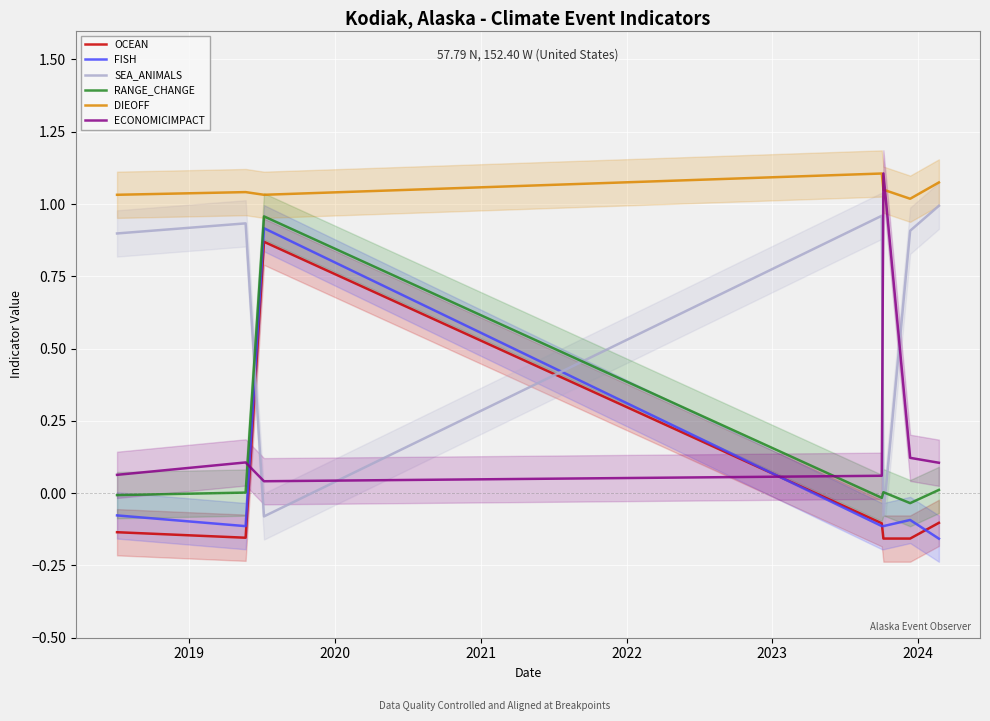

After their last crossing, which series has the higher values: ECONOMICIMPACT or FISH?

ECONOMICIMPACT